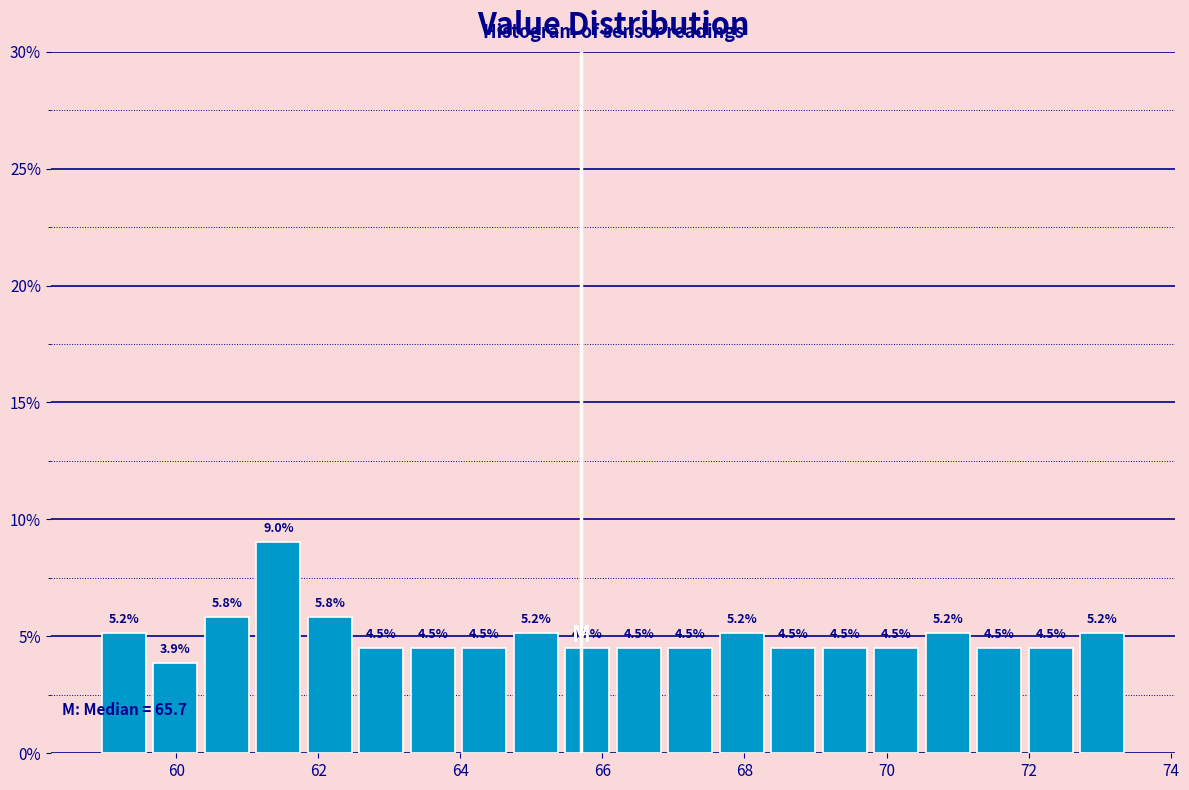

Read against the x-axis, roughly where is the centre of the tallest bar?

61.4